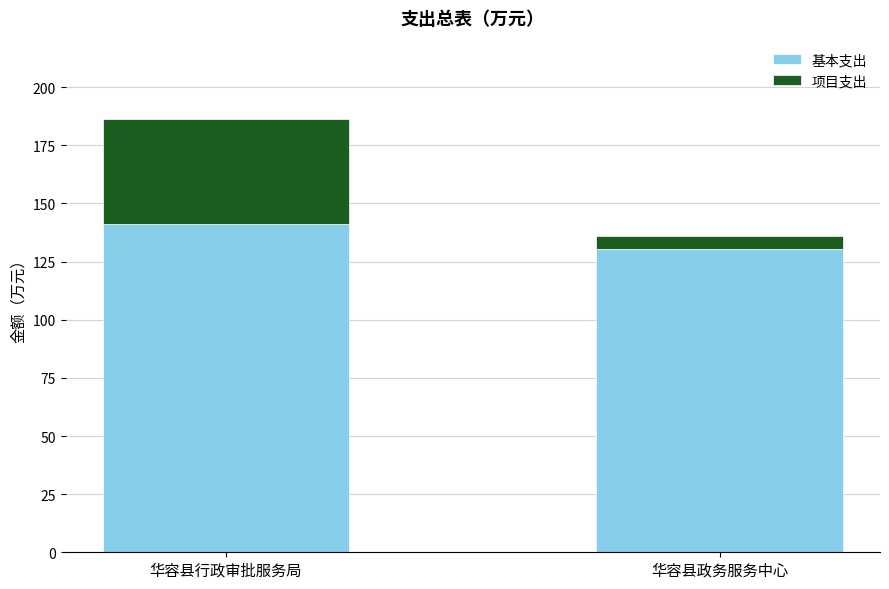

Is it true that 基本支出 equals 141.0 at 华容县行政审批服务局?

True